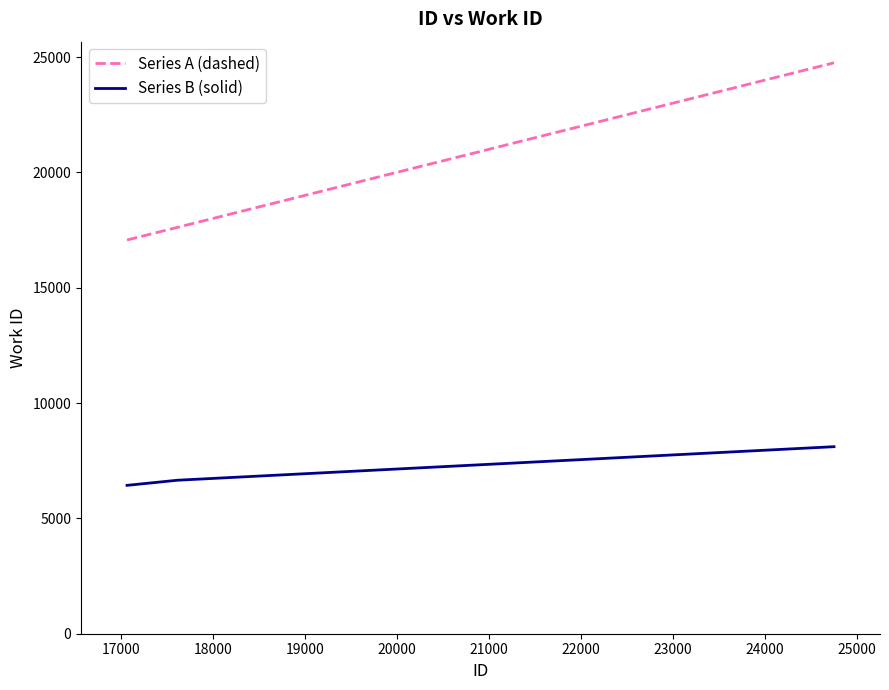

What is the maximum value for Series B (solid)?

8108